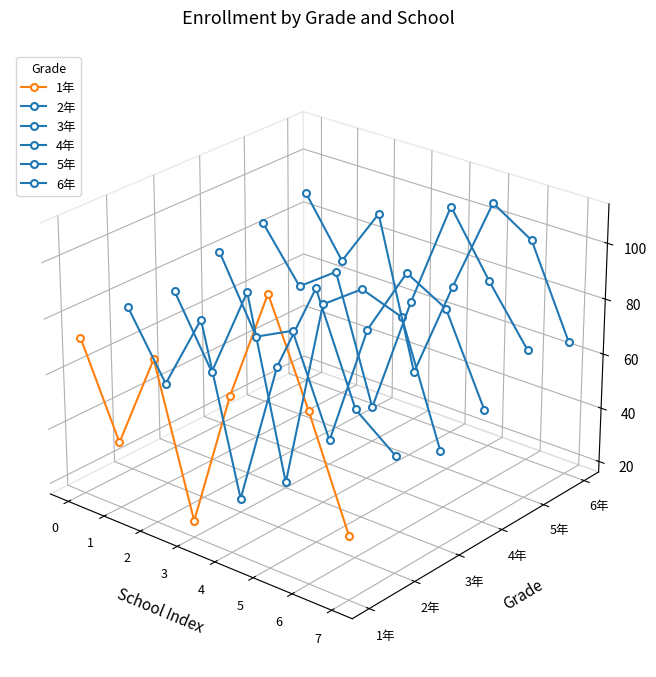

True or false: 6年 and 2年 intersect in this chart.

False